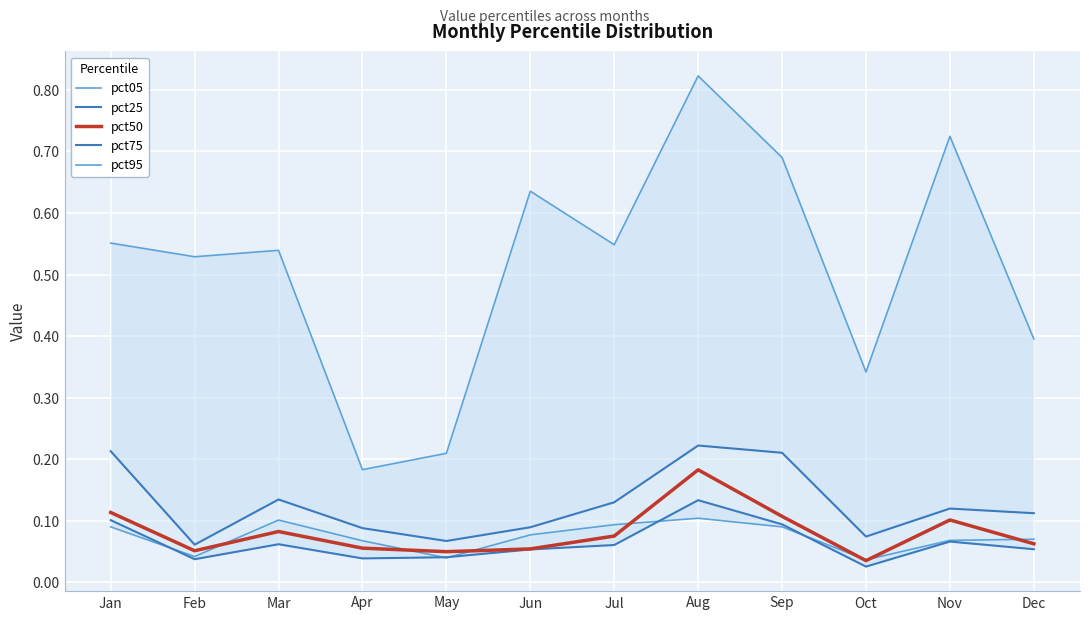

What are all the series names shown in the legend?

pct05, pct25, pct50, pct75, pct95